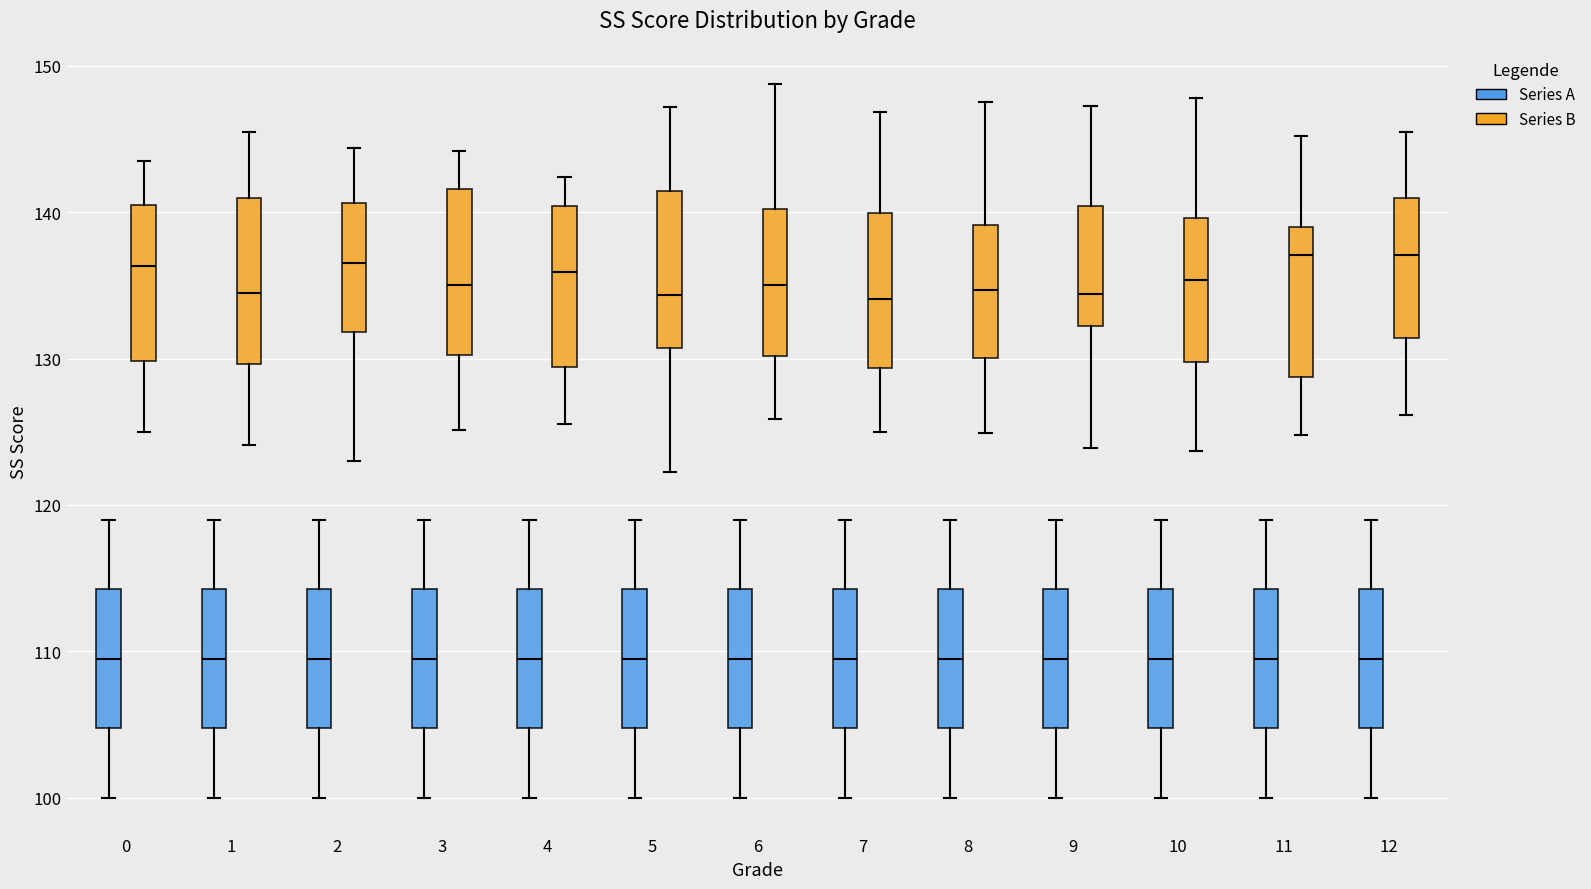

Reading left to right, transcribe this box plot: for each box, give where its median line is, the range the box spans, and where its two whiskers end, as read against the y-axis. The values are not printed on the chart, so give them approximately, as read against the axis.

0 (Series A): median 110, box 105 to 114, whiskers 100 to 119
0 (Series B): median 136, box 130 to 140, whiskers 125 to 143
1 (Series A): median 110, box 105 to 114, whiskers 100 to 119
1 (Series B): median 134, box 130 to 141, whiskers 124 to 145
2 (Series A): median 110, box 105 to 114, whiskers 100 to 119
2 (Series B): median 137, box 132 to 141, whiskers 123 to 144
3 (Series A): median 110, box 105 to 114, whiskers 100 to 119
3 (Series B): median 135, box 130 to 142, whiskers 125 to 144
4 (Series A): median 110, box 105 to 114, whiskers 100 to 119
4 (Series B): median 136, box 129 to 140, whiskers 126 to 142
5 (Series A): median 110, box 105 to 114, whiskers 100 to 119
5 (Series B): median 134, box 131 to 141, whiskers 122 to 147
6 (Series A): median 110, box 105 to 114, whiskers 100 to 119
6 (Series B): median 135, box 130 to 140, whiskers 126 to 149
7 (Series A): median 110, box 105 to 114, whiskers 100 to 119
7 (Series B): median 134, box 129 to 140, whiskers 125 to 147
8 (Series A): median 110, box 105 to 114, whiskers 100 to 119
8 (Series B): median 135, box 130 to 139, whiskers 125 to 147
9 (Series A): median 110, box 105 to 114, whiskers 100 to 119
9 (Series B): median 134, box 132 to 140, whiskers 124 to 147
10 (Series A): median 110, box 105 to 114, whiskers 100 to 119
10 (Series B): median 135, box 130 to 140, whiskers 124 to 148
11 (Series A): median 110, box 105 to 114, whiskers 100 to 119
11 (Series B): median 137, box 129 to 139, whiskers 125 to 145
12 (Series A): median 110, box 105 to 114, whiskers 100 to 119
12 (Series B): median 137, box 131 to 141, whiskers 126 to 145